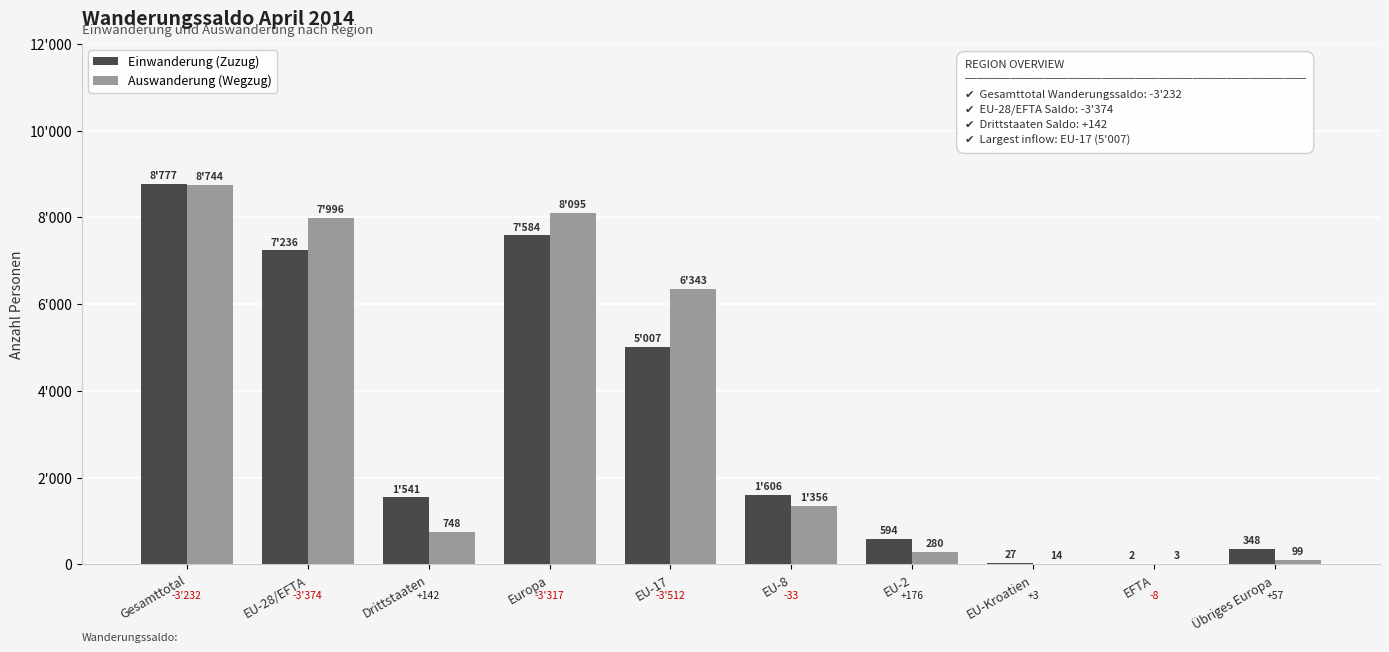

What position from the left is EU-Kroatien?

8